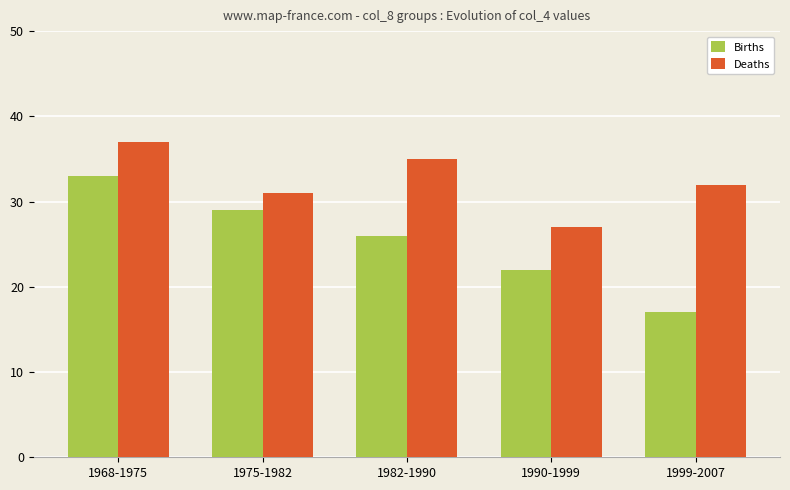

Are the bars grouped side by side (vs. stacked)?

Yes